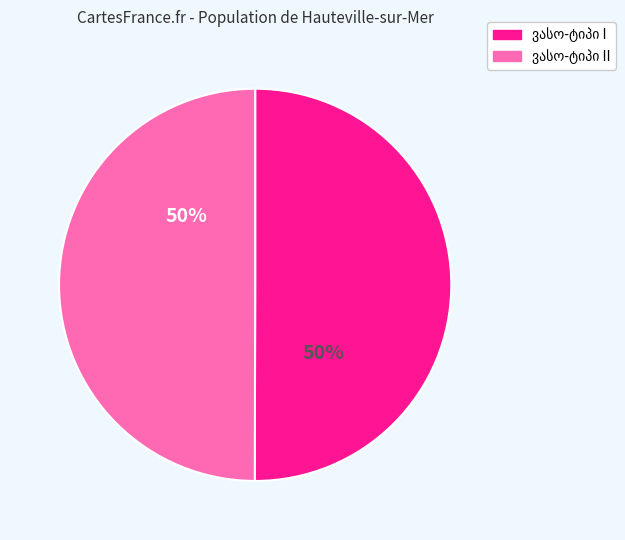

To the nearest percent, what is the average slice percentage?

50%